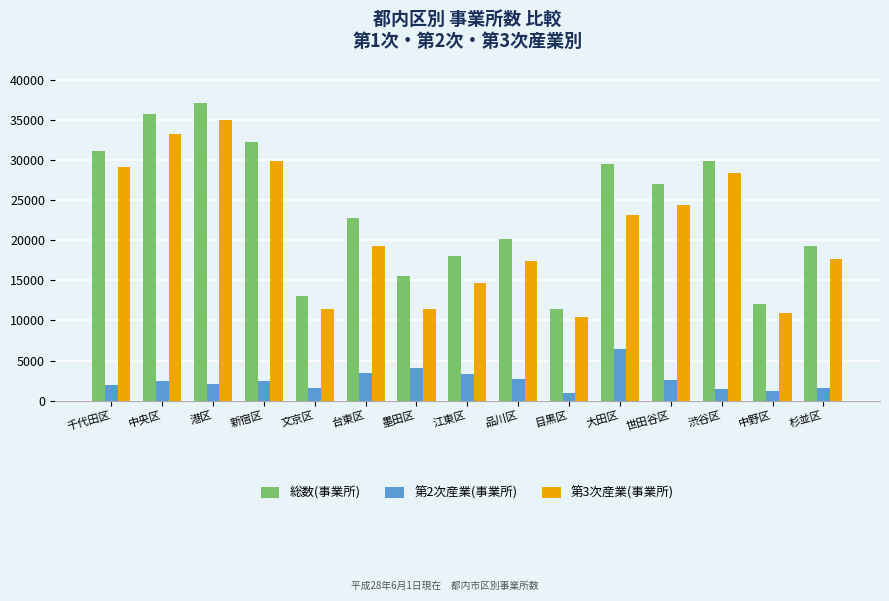

What is the label of the 15th bar from the left?

杉並区